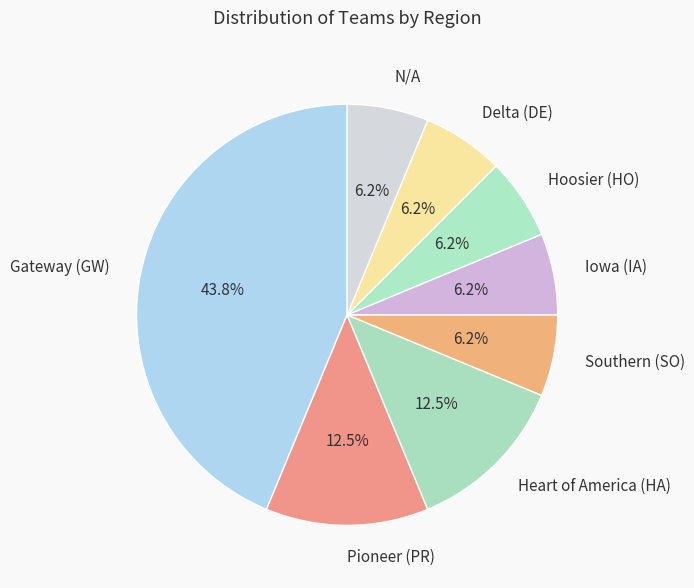

Is the sum of Hoosier (HO) and Heart of America (HA) greater than half?

No